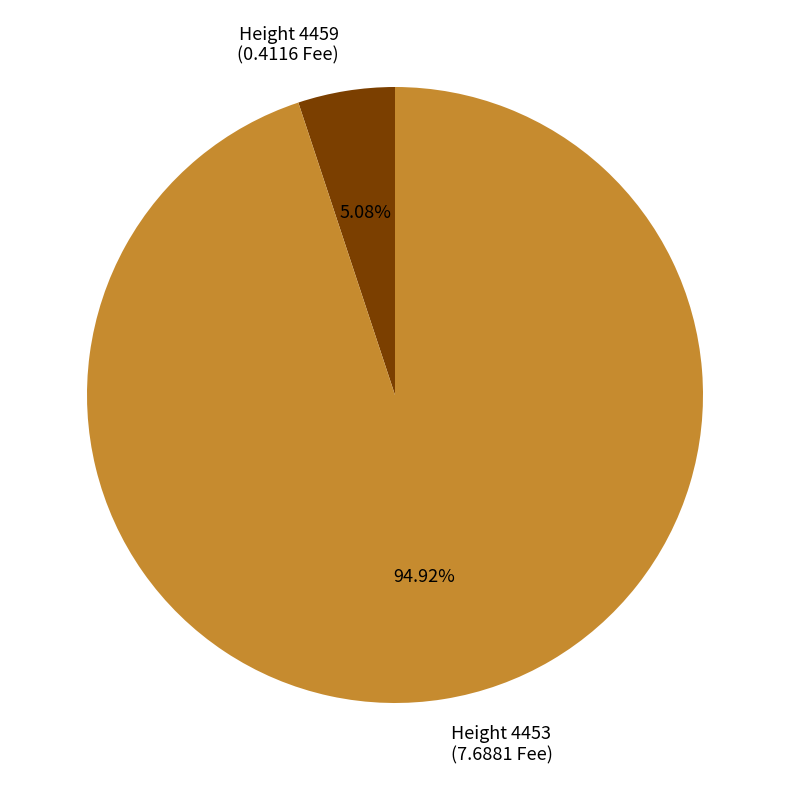

Between Height 4453 (7.6881 Fee) and Height 4459 (0.4116 Fee), which is larger?

Height 4453 (7.6881 Fee)